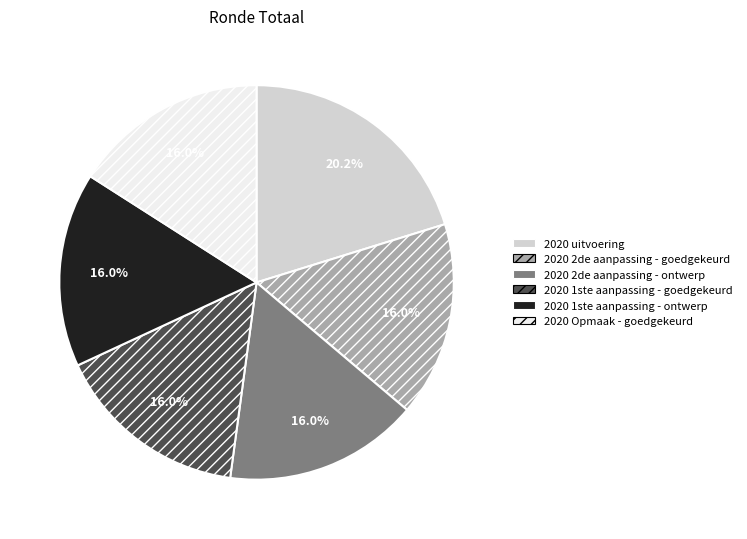

Does any single category account for the majority?

No